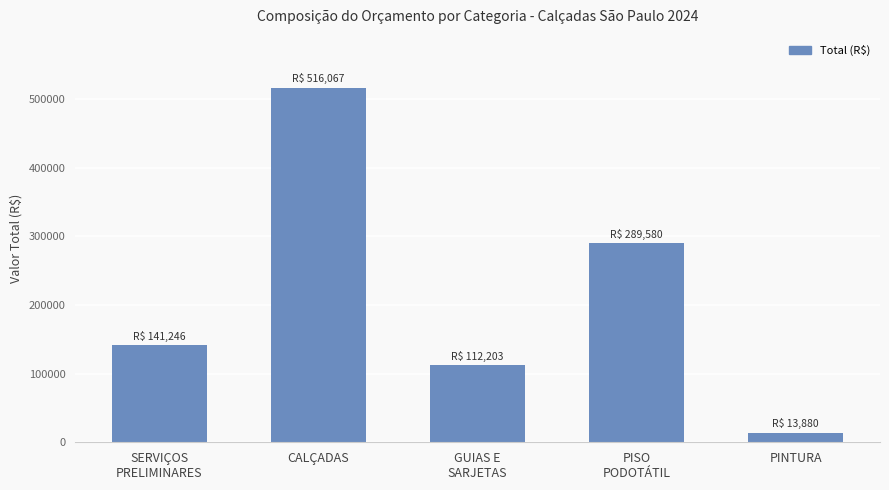

List the labels in order of value, largest first.

CALÇADAS, PISO
PODOTÁTIL, SERVIÇOS
PRELIMINARES, GUIAS E
SARJETAS, PINTURA